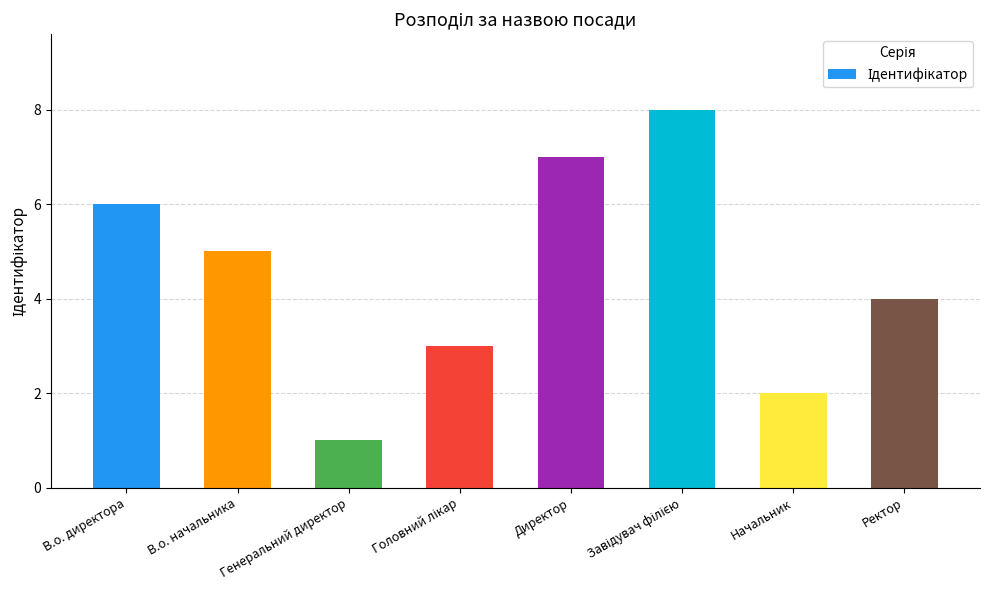

What is the label of the 3rd bar from the left?

Генеральний директор